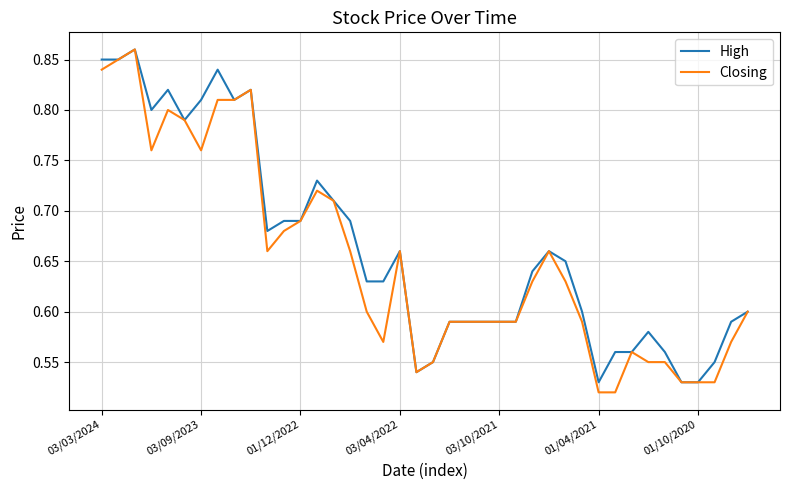

What is the difference between the maximum and second lowest values in the High series?

0.3